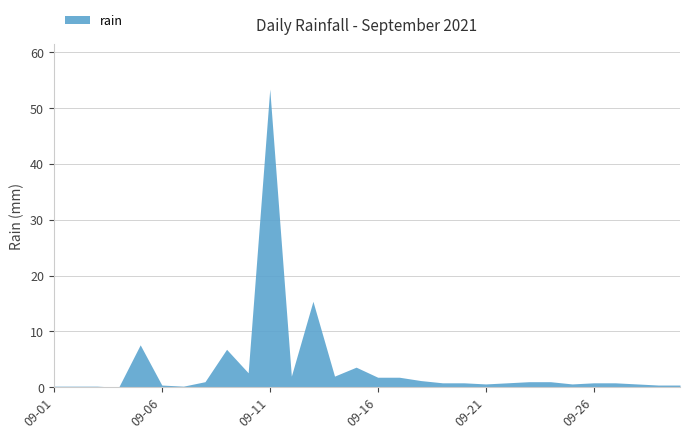

What is the difference between the maximum and minimum values?

53.4